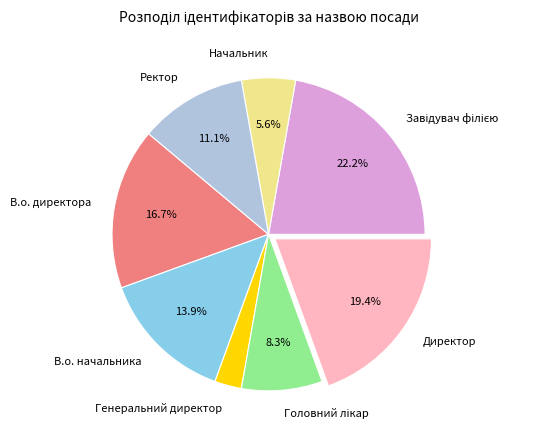

Is the sum of В.о. директора and Начальник greater than half?

No